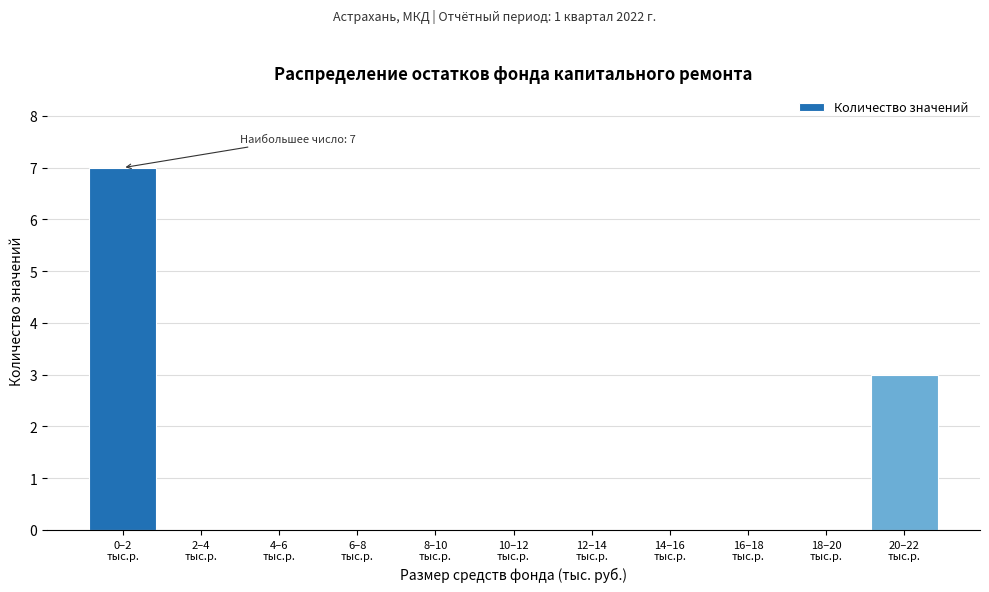

What is the sum of all values?

10